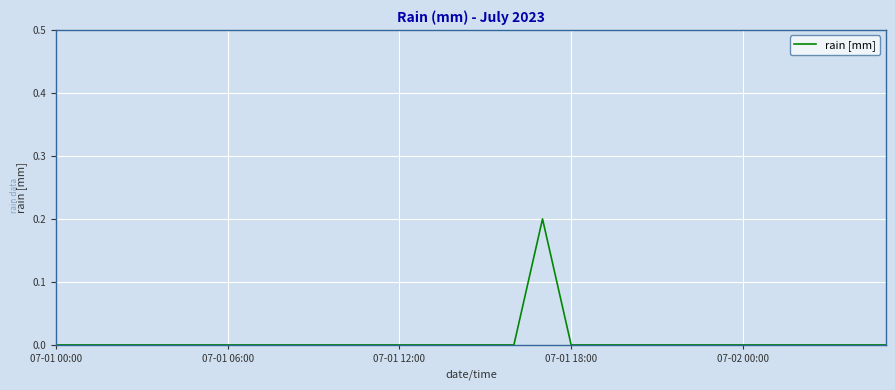

How many points are higher than both their immediate neighbors (excluding endpoints)?

1